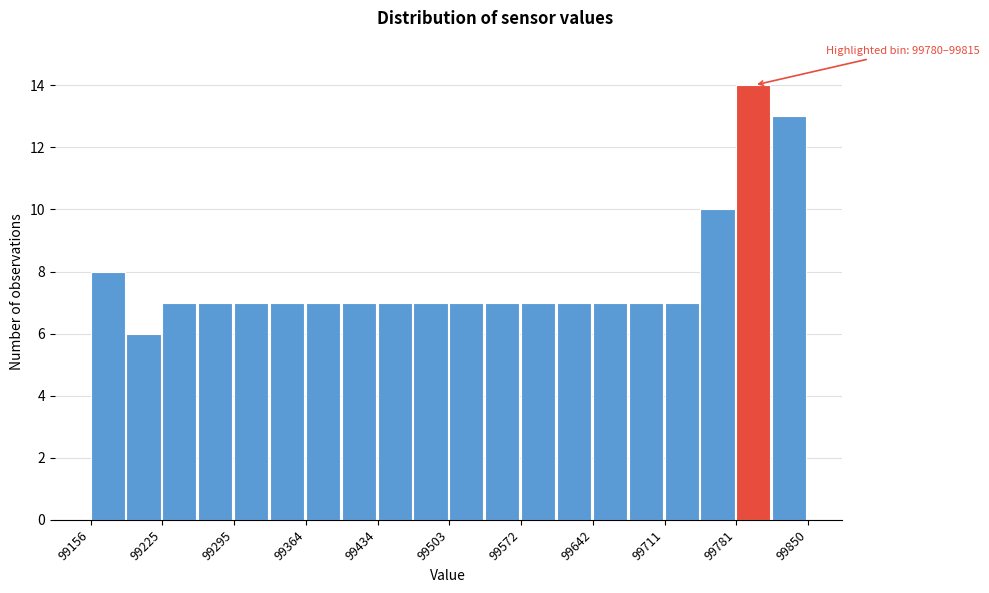

Read against the x-axis, roughly where is the centre of the tallest bar?

99800